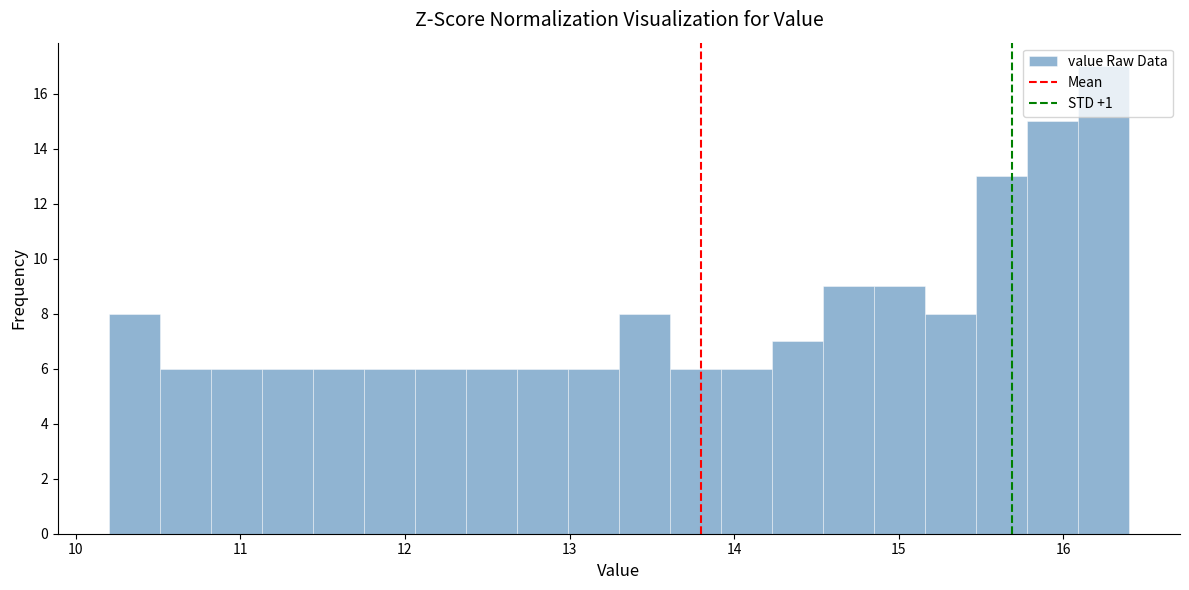

Read against the x-axis, roughly where is the centre of the tallest bar?

16.2